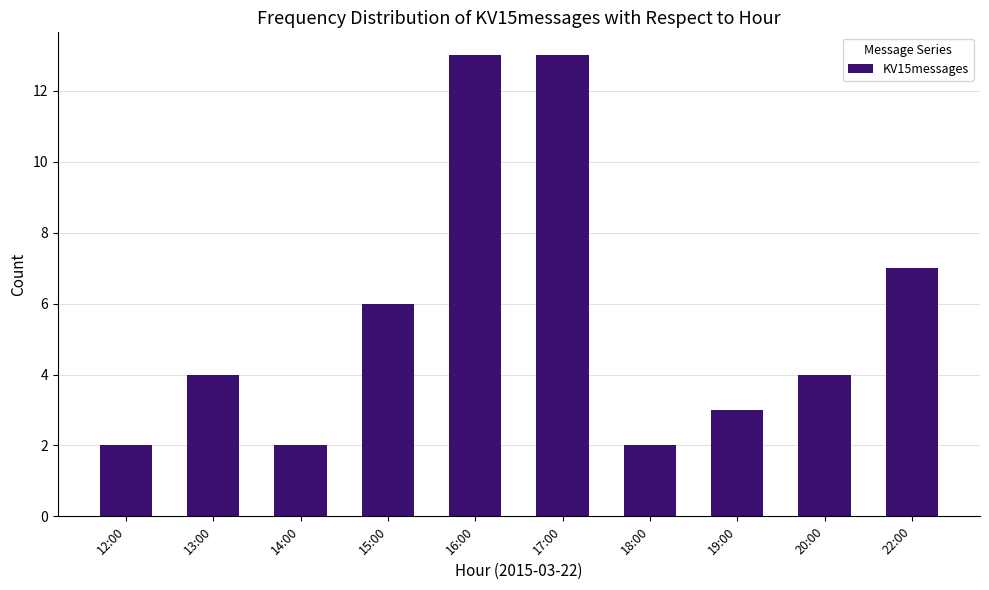

What is the difference between the values at 16:00 and 12:00?

11